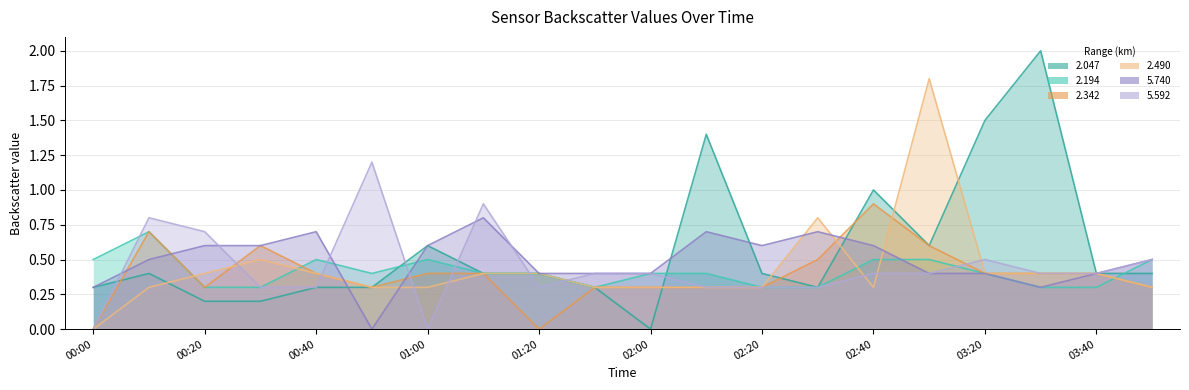

Between 2014/12/15 00:30 and 2014/12/15 02:20, which series saw the biggest shift?

2.342